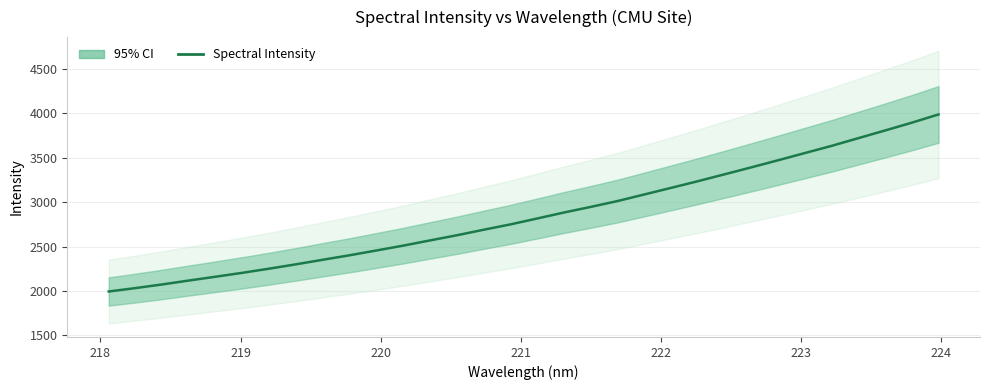

How many lines are shown in the chart?

1